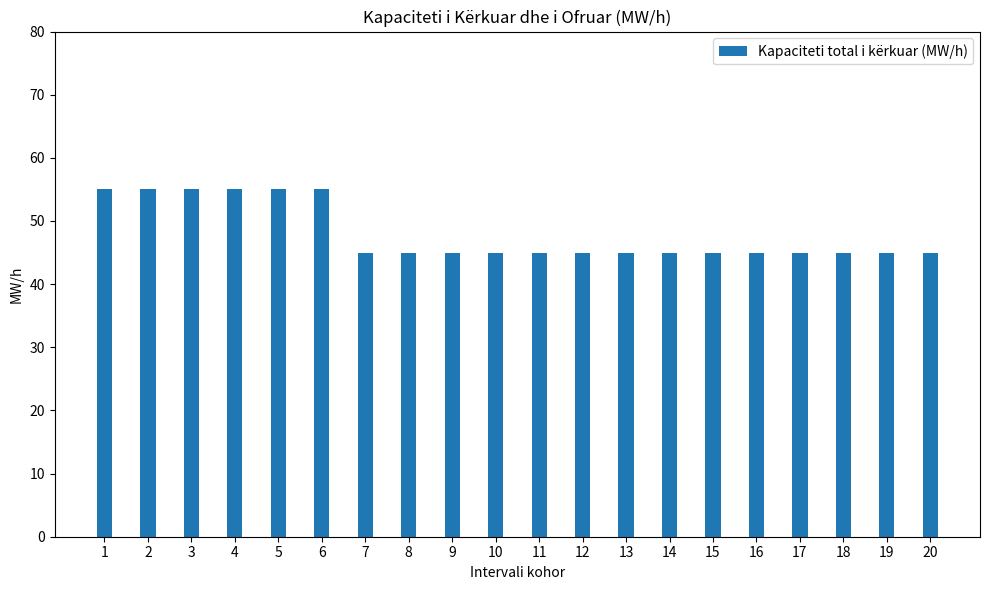

What is the value of the 13th bar from the left?

45